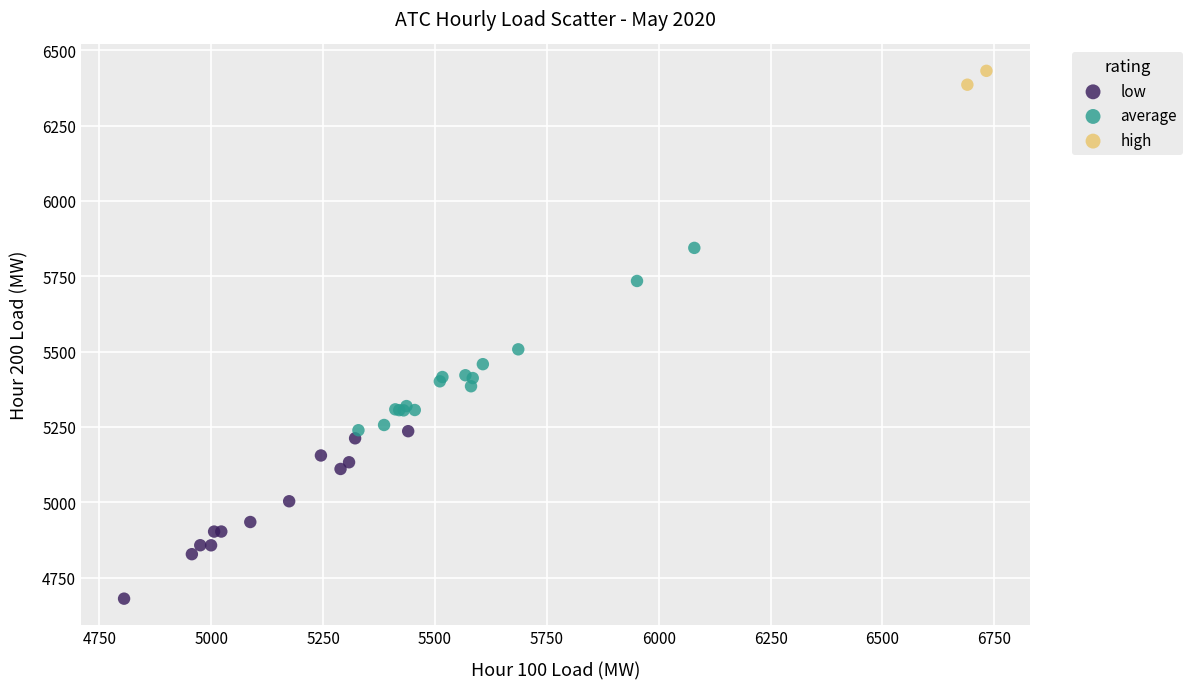

Which series reaches the minimum Y coordinate?

low